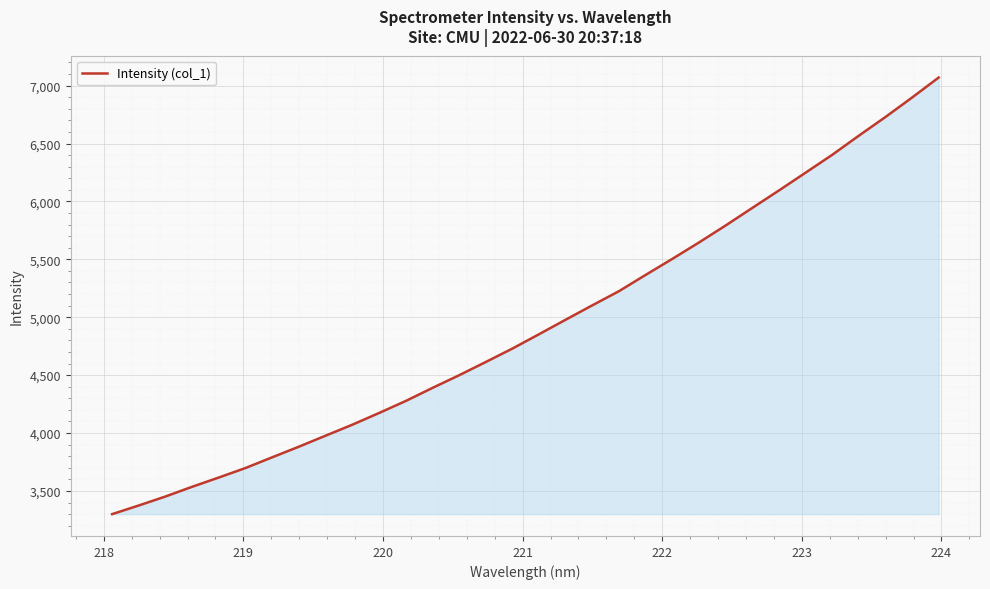

What is the difference between the maximum and minimum values?

3770.7